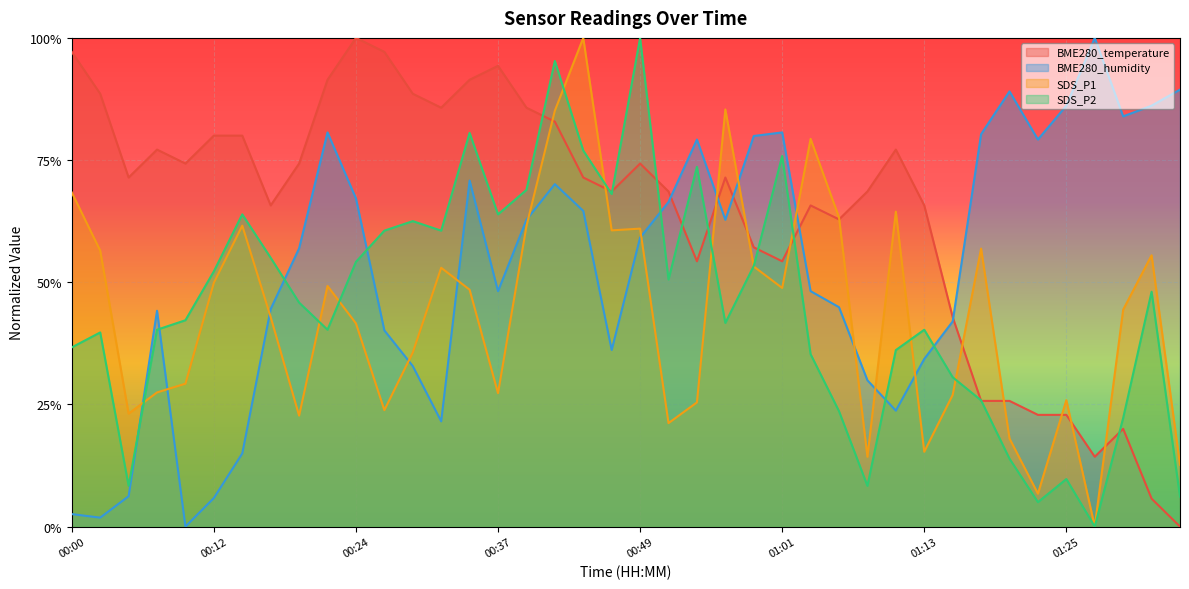

In BME280_humidity, how many points are lower than both neighbors (excluding endpoints)?

9